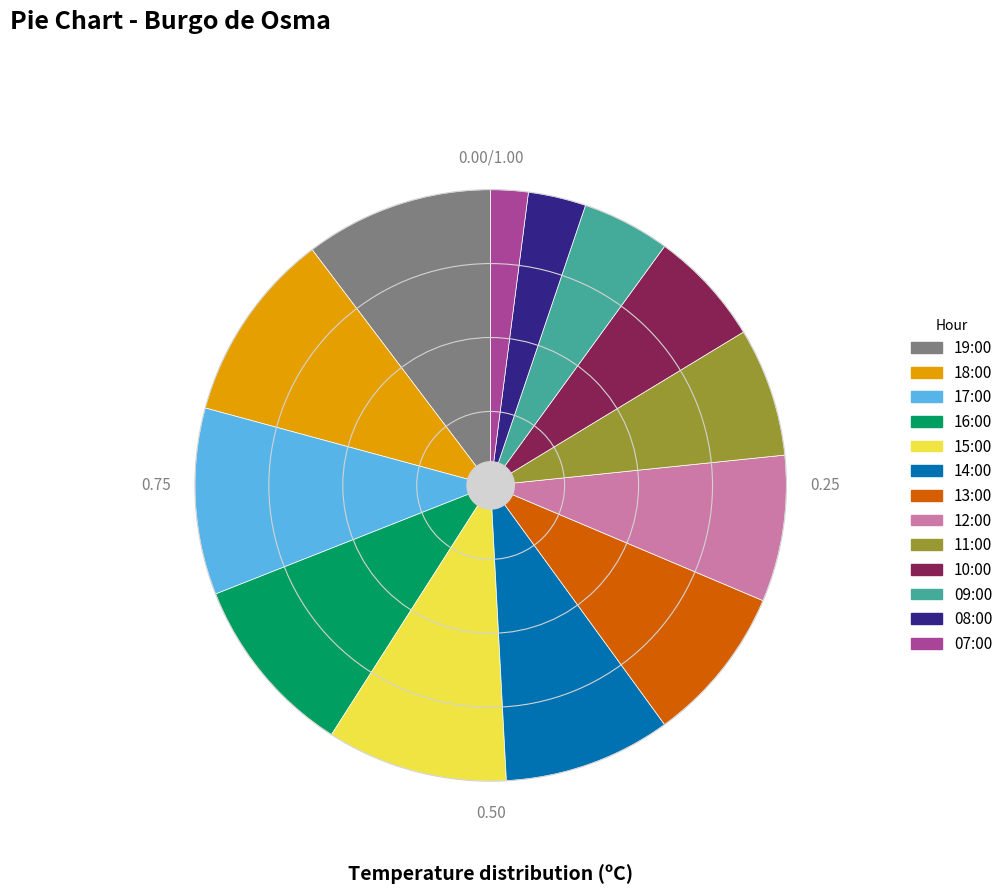

Which slice is the smallest?

07:00